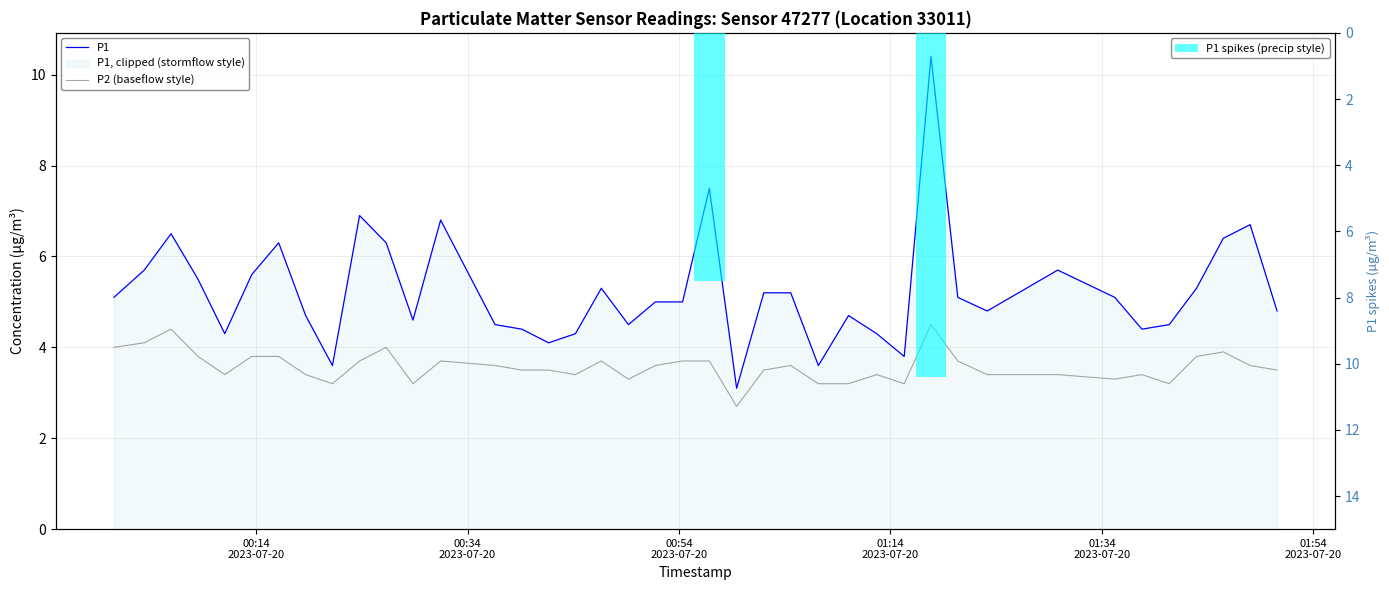

Reading left to right, what are all the values shown in this chart?

P1: 2023-07-20T00:00:33=5.1	2023-07-20T00:03:25=5.7	2023-07-20T00:05:57=6.5	2023-07-20T00:08:30=5.5	2023-07-20T00:11:02=4.3	2023-07-20T00:13:35=5.6	2023-07-20T00:16:08=6.3	2023-07-20T00:18:41=4.7	2023-07-20T00:21:13=3.6	2023-07-20T00:23:47=6.9	2023-07-20T00:26:18=6.3	2023-07-20T00:28:50=4.6	2023-07-20T00:31:27=6.8	2023-07-20T00:36:36=4.5	2023-07-20T00:39:08=4.4	2023-07-20T00:41:40=4.1	2023-07-20T00:44:12=4.3	2023-07-20T00:46:39=5.3	2023-07-20T00:49:13=4.5	2023-07-20T00:51:46=5.0	2023-07-20T00:54:20=5.0	2023-07-20T00:56:52=7.5	2023-07-20T00:59:27=3.1	2023-07-20T01:02:01=5.2	2023-07-20T01:04:34=5.2	2023-07-20T01:07:11=3.6	2023-07-20T01:10:02=4.7	2023-07-20T01:12:42=4.3	2023-07-20T01:15:18=3.8	2023-07-20T01:17:50=10.4	2023-07-20T01:20:22=5.1	2023-07-20T01:23:09=4.8	2023-07-20T01:29:49=5.7	2023-07-20T01:35:13=5.1	2023-07-20T01:37:47=4.4	2023-07-20T01:40:22=4.5	2023-07-20T01:42:57=5.3	2023-07-20T01:45:29=6.4	2023-07-20T01:48:01=6.7	2023-07-20T01:50:34=4.8
P2: 2023-07-20T00:00:33=4.0	2023-07-20T00:03:25=4.1	2023-07-20T00:05:57=4.4	2023-07-20T00:08:30=3.8	2023-07-20T00:11:02=3.4	2023-07-20T00:13:35=3.8	2023-07-20T00:16:08=3.8	2023-07-20T00:18:41=3.4	2023-07-20T00:21:13=3.2	2023-07-20T00:23:47=3.7	2023-07-20T00:26:18=4.0	2023-07-20T00:28:50=3.2	2023-07-20T00:31:27=3.7	2023-07-20T00:36:36=3.6	2023-07-20T00:39:08=3.5	2023-07-20T00:41:40=3.5	2023-07-20T00:44:12=3.4	2023-07-20T00:46:39=3.7	2023-07-20T00:49:13=3.3	2023-07-20T00:51:46=3.6	2023-07-20T00:54:20=3.7	2023-07-20T00:56:52=3.7	2023-07-20T00:59:27=2.7	2023-07-20T01:02:01=3.5	2023-07-20T01:04:34=3.6	2023-07-20T01:07:11=3.2	2023-07-20T01:10:02=3.2	2023-07-20T01:12:42=3.4	2023-07-20T01:15:18=3.2	2023-07-20T01:17:50=4.5	2023-07-20T01:20:22=3.7	2023-07-20T01:23:09=3.4	2023-07-20T01:29:49=3.4	2023-07-20T01:35:13=3.3	2023-07-20T01:37:47=3.4	2023-07-20T01:40:22=3.2	2023-07-20T01:42:57=3.8	2023-07-20T01:45:29=3.9	2023-07-20T01:48:01=3.6	2023-07-20T01:50:34=3.5